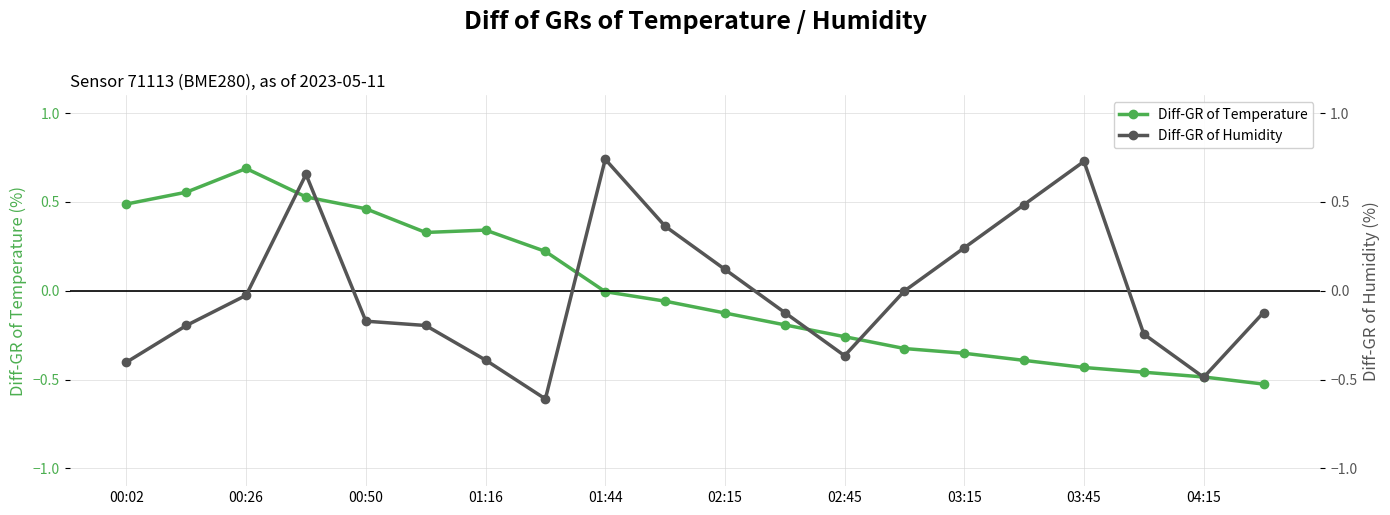

How many data points does each series have?

20